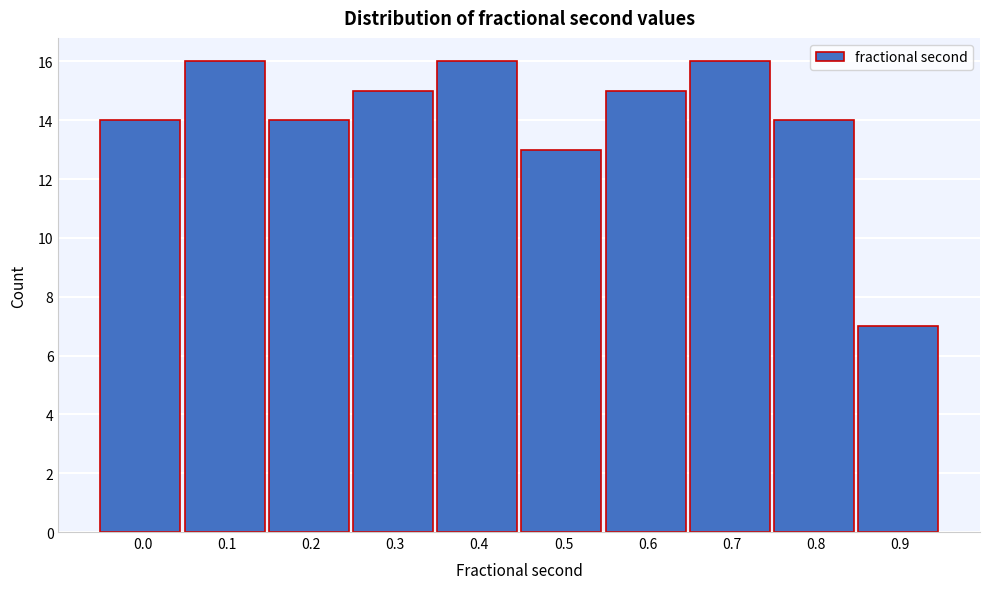

Reading left to right, list all the values displayed in this chart.

14	16	14	15	16	13	15	16	14	7